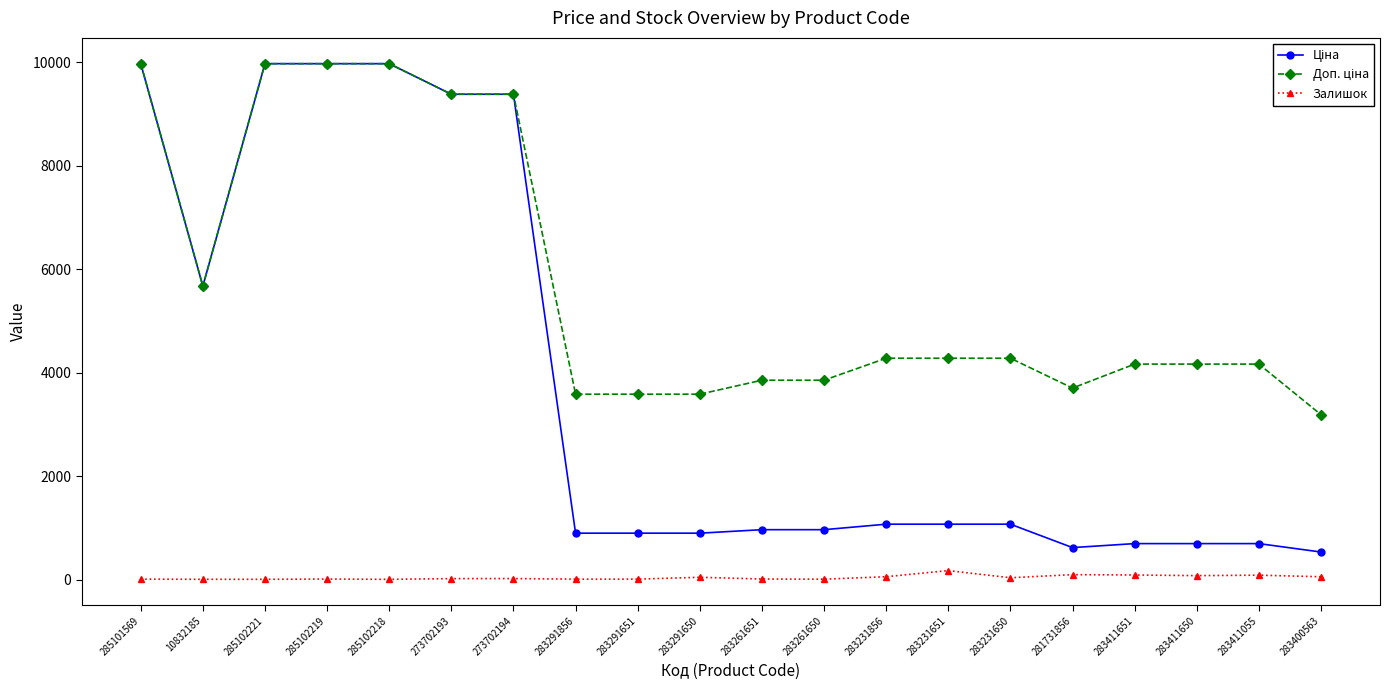

What is the maximum value shown in the chart?

9975.0